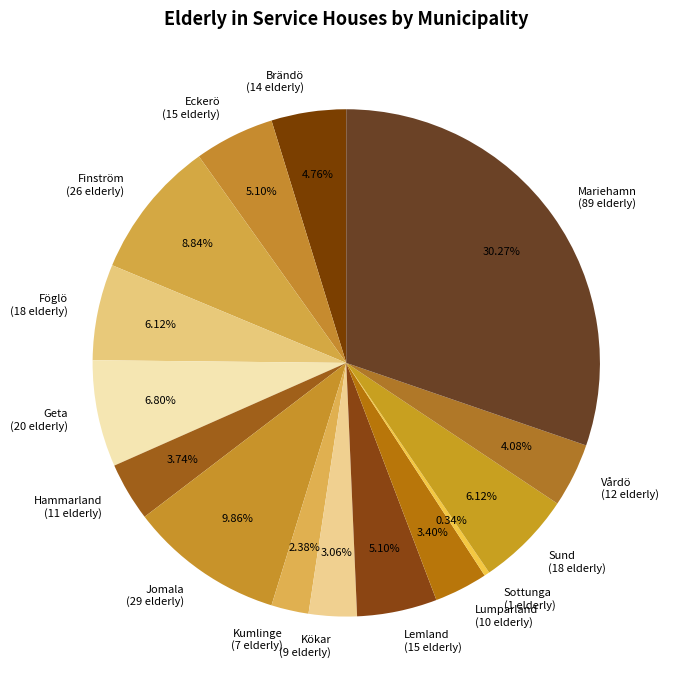

Combined, do Sottunga (1 elderly) and Vårdö (12 elderly) account for over 50%?

No